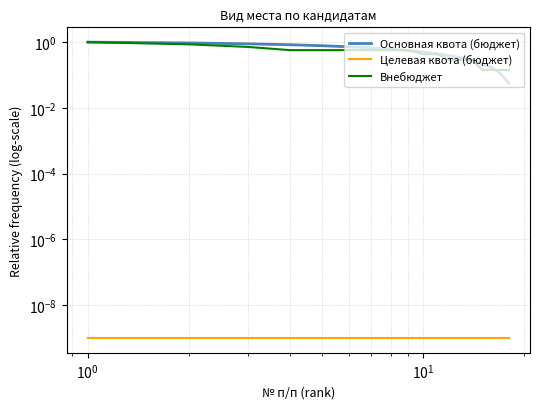

What are all the series names shown in the legend?

Основная квота (бюджет), Целевая квота (бюджет), Внебюджет